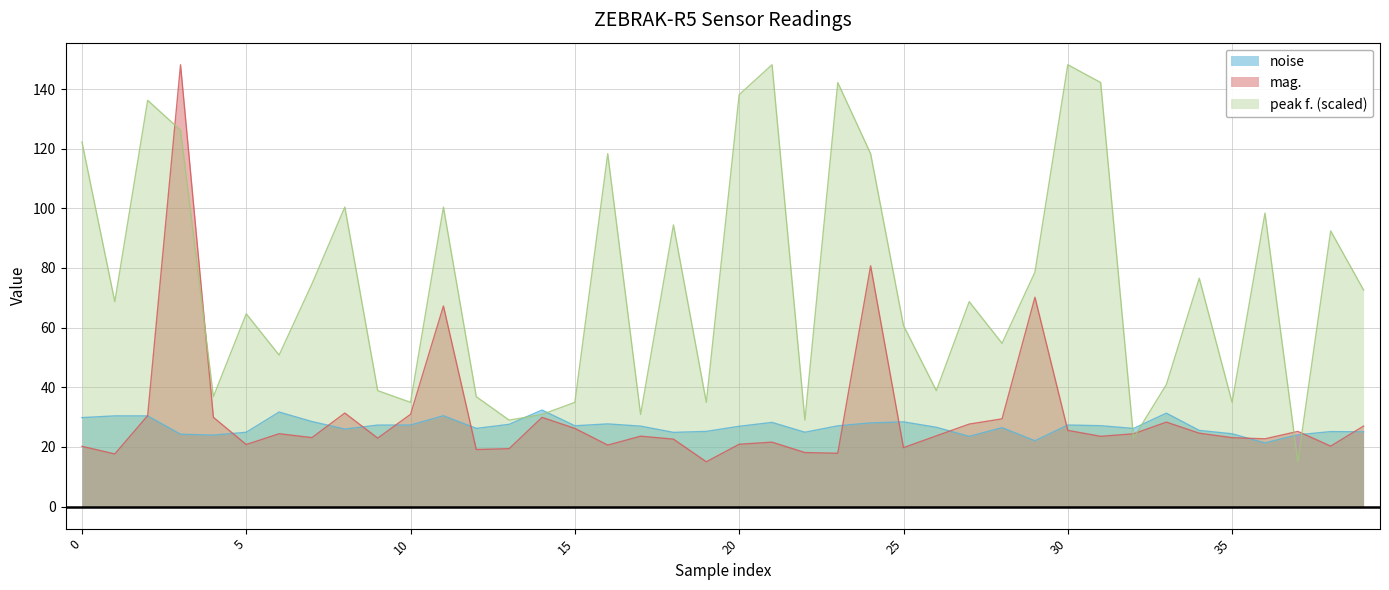

In mag., how many points are lower than both neighbors (excluding endpoints)?

12